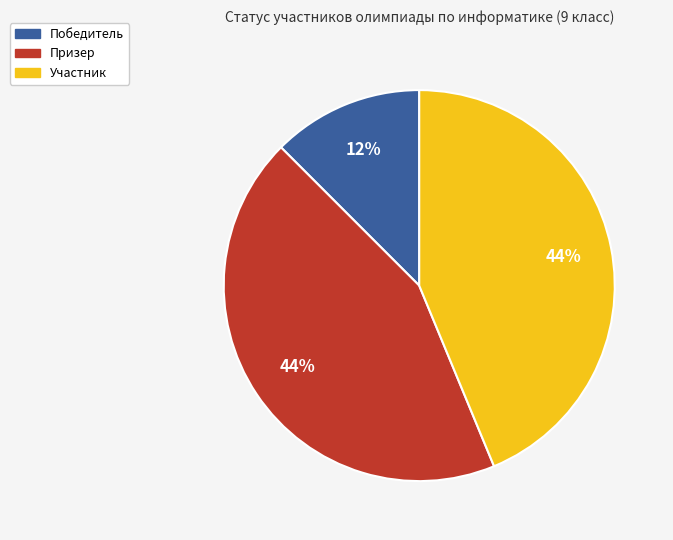

To the nearest percent, what percentage of the pie is Призер?

44%